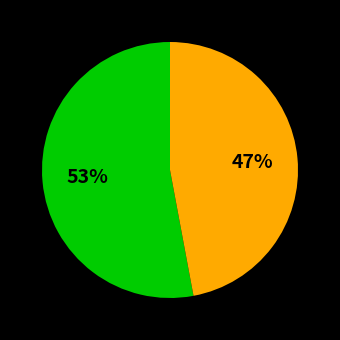

To the nearest percent, what is the difference between the largest and smallest slice percentages?

6%